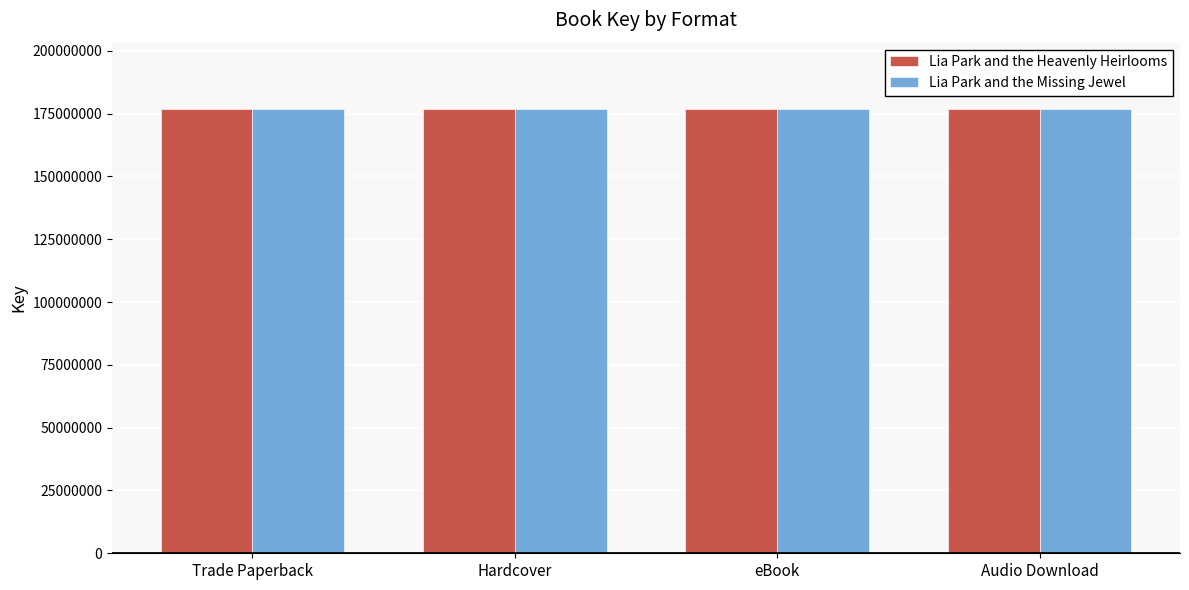

What are all the series names shown in the legend?

Lia Park and the Heavenly Heirlooms, Lia Park and the Missing Jewel